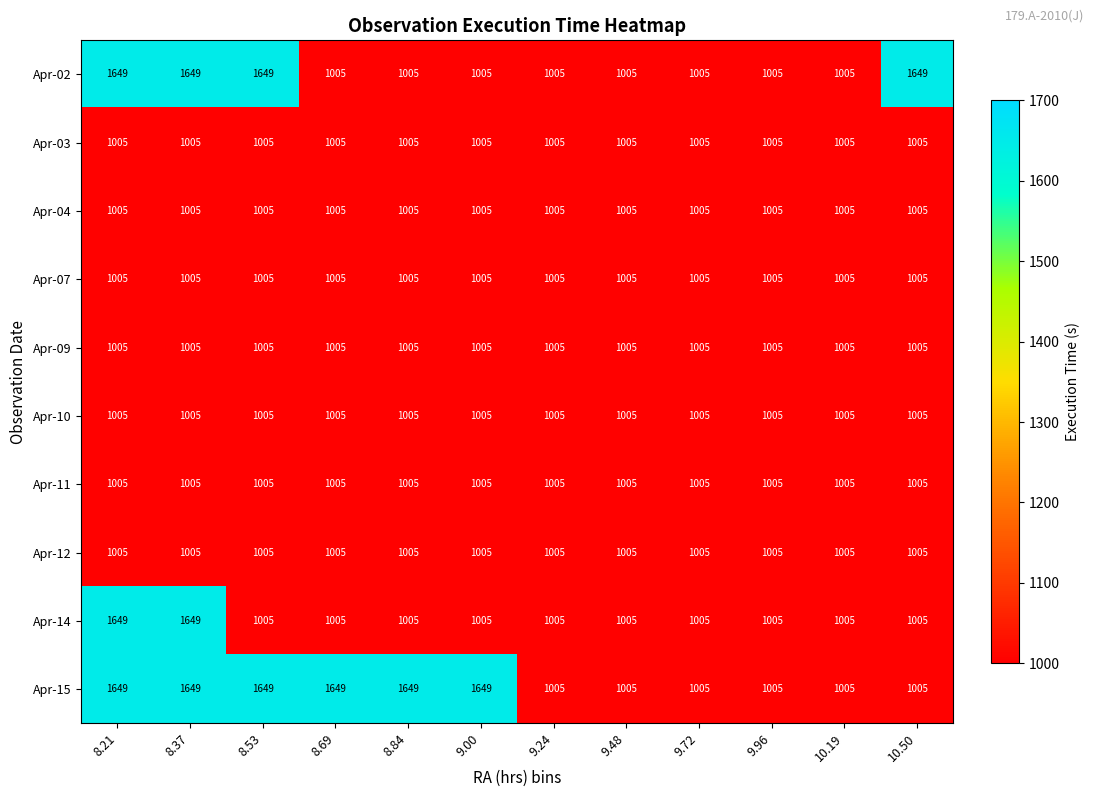

What is the greatest value displayed?

1649